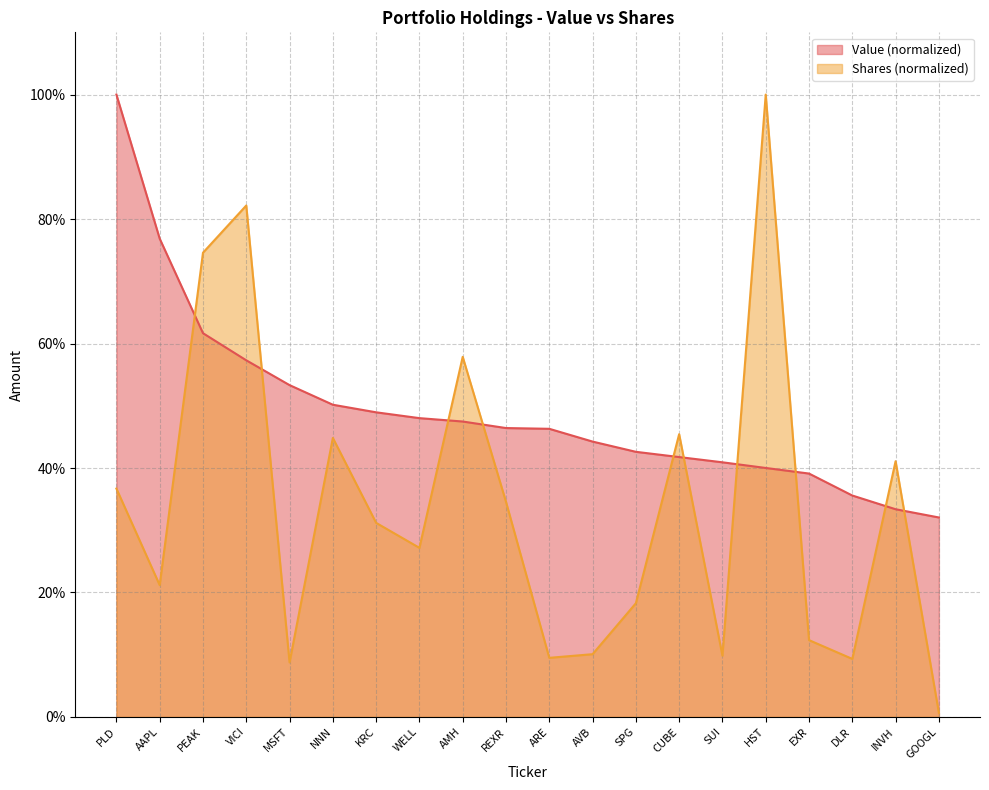

Reading left to right, what are all the values shown in this chart?

Value: PLD=1.0	AAPL=0.8	PEAK=0.6	VICI=0.6	MSFT=0.5	NNN=0.5	KRC=0.5	WELL=0.5	AMH=0.5	REXR=0.5	ARE=0.5	AVB=0.4	SPG=0.4	CUBE=0.4	SUI=0.4	HST=0.4	EXR=0.4	DLR=0.4	INVH=0.3	GOOGL=0.3
Shares or principal amount: PLD=0.4	AAPL=0.2	PEAK=0.7	VICI=0.8	MSFT=0.1	NNN=0.4	KRC=0.3	WELL=0.3	AMH=0.6	REXR=0.3	ARE=0.1	AVB=0.1	SPG=0.2	CUBE=0.5	SUI=0.1	HST=1.0	EXR=0.1	DLR=0.1	INVH=0.4	GOOGL=0.0